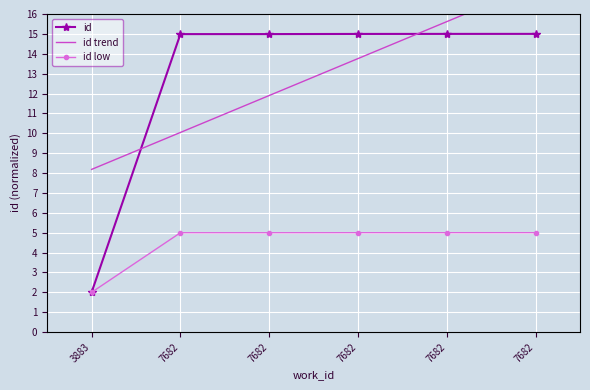

Where is id nearest to the value 8?

3883